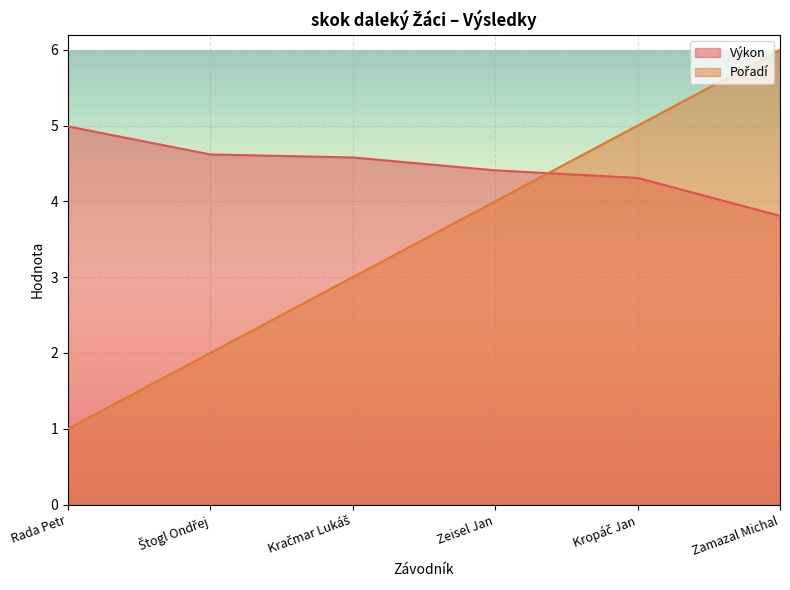

What are all the series names shown in the legend?

Pořadí, Výkon